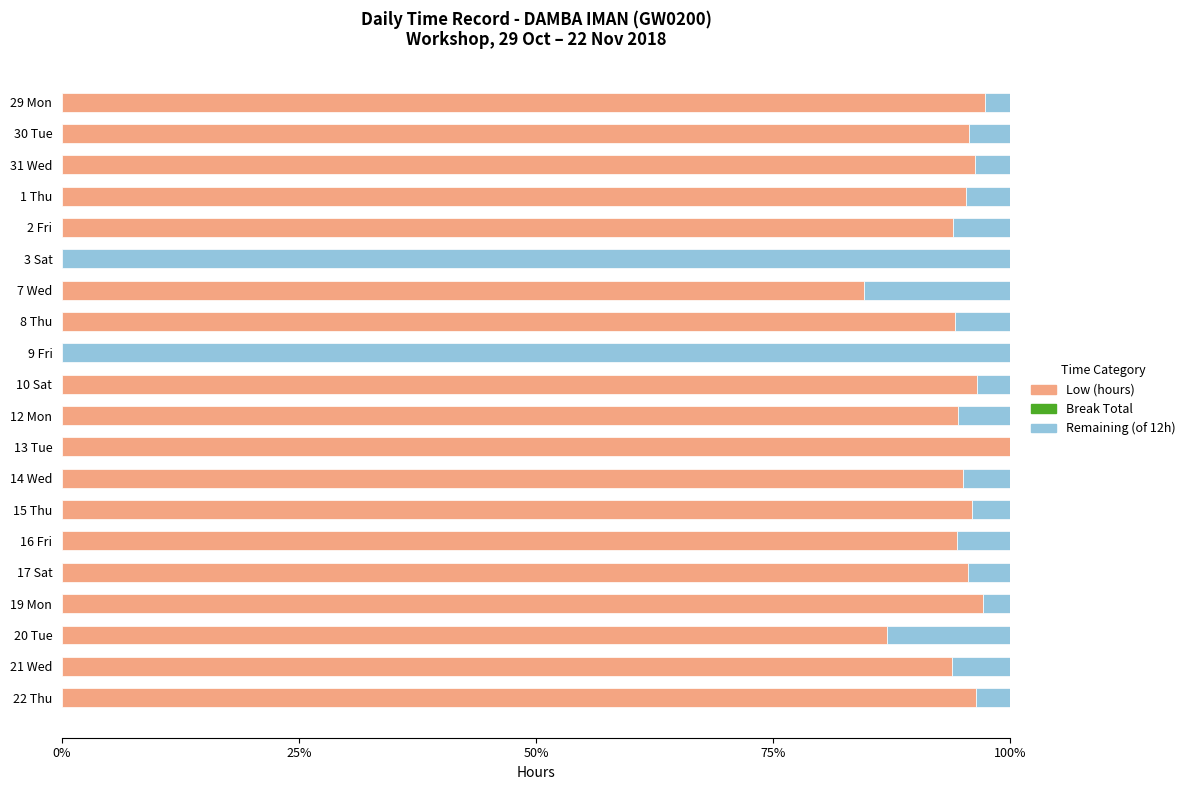

What is the maximum value for Low (hours)?

100.0